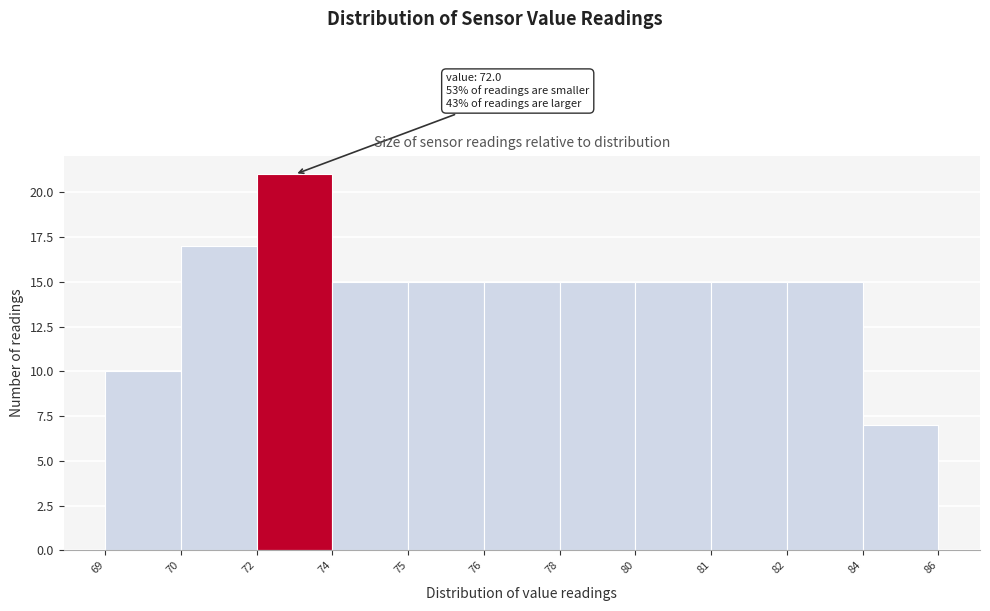

Reading left to right, what are all the values shown in this chart?

69=10	70=17	72=21	74=15	75=15	76=15	78=15	80=15	81=15	82=15	84=7